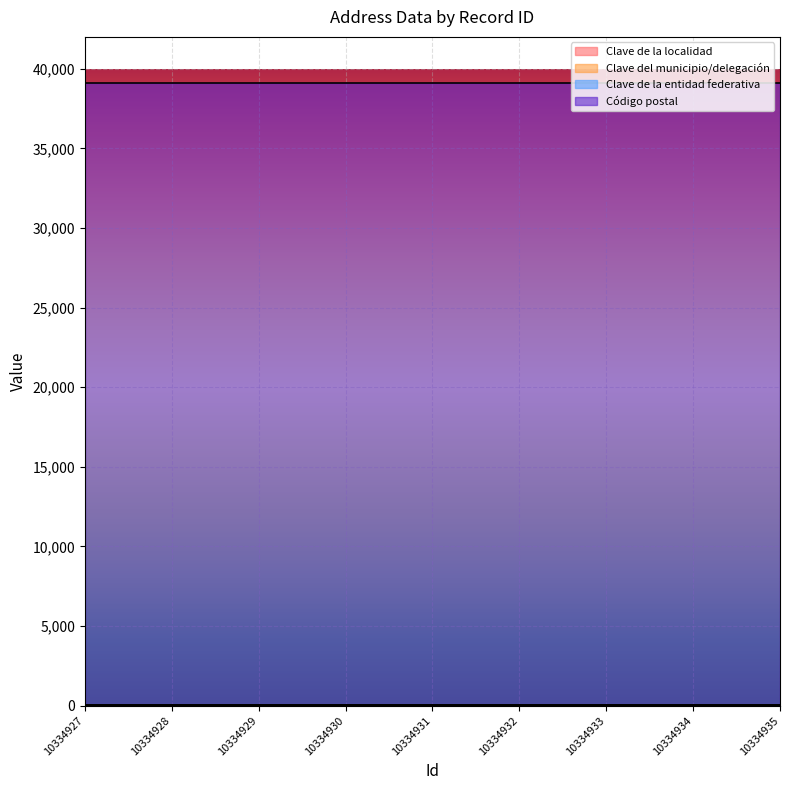

Which category has the lowest value across all series?

10334927